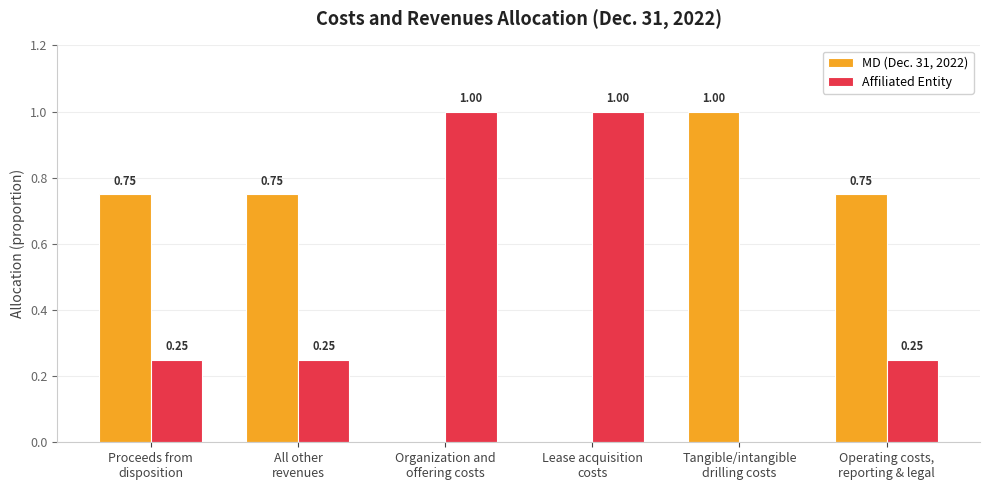

What is the sum of all Affiliated Entity values?

2.8